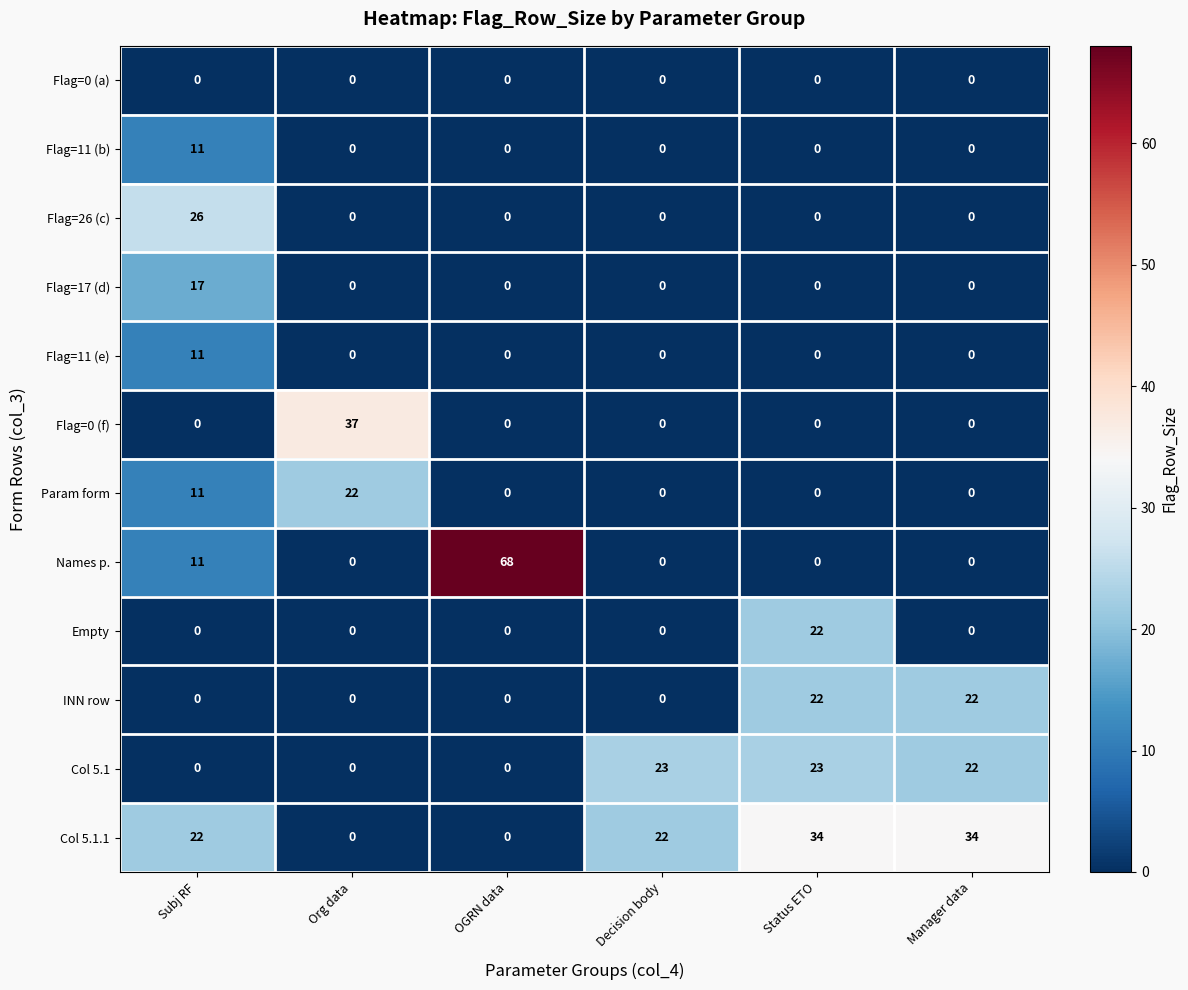

Which series has the largest total across all categories?

Col 5.1.1